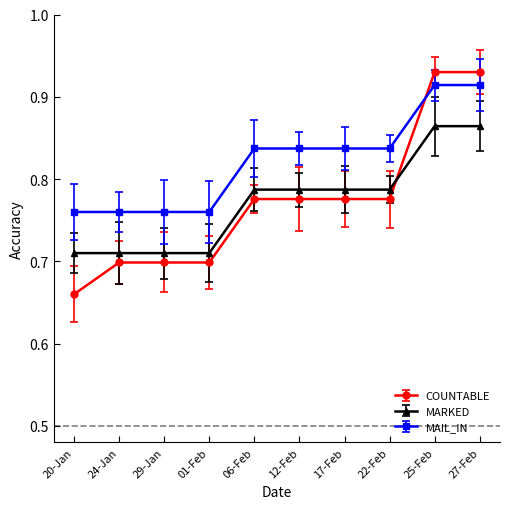

How many COUNTABLE values are between 0 and 1?

10